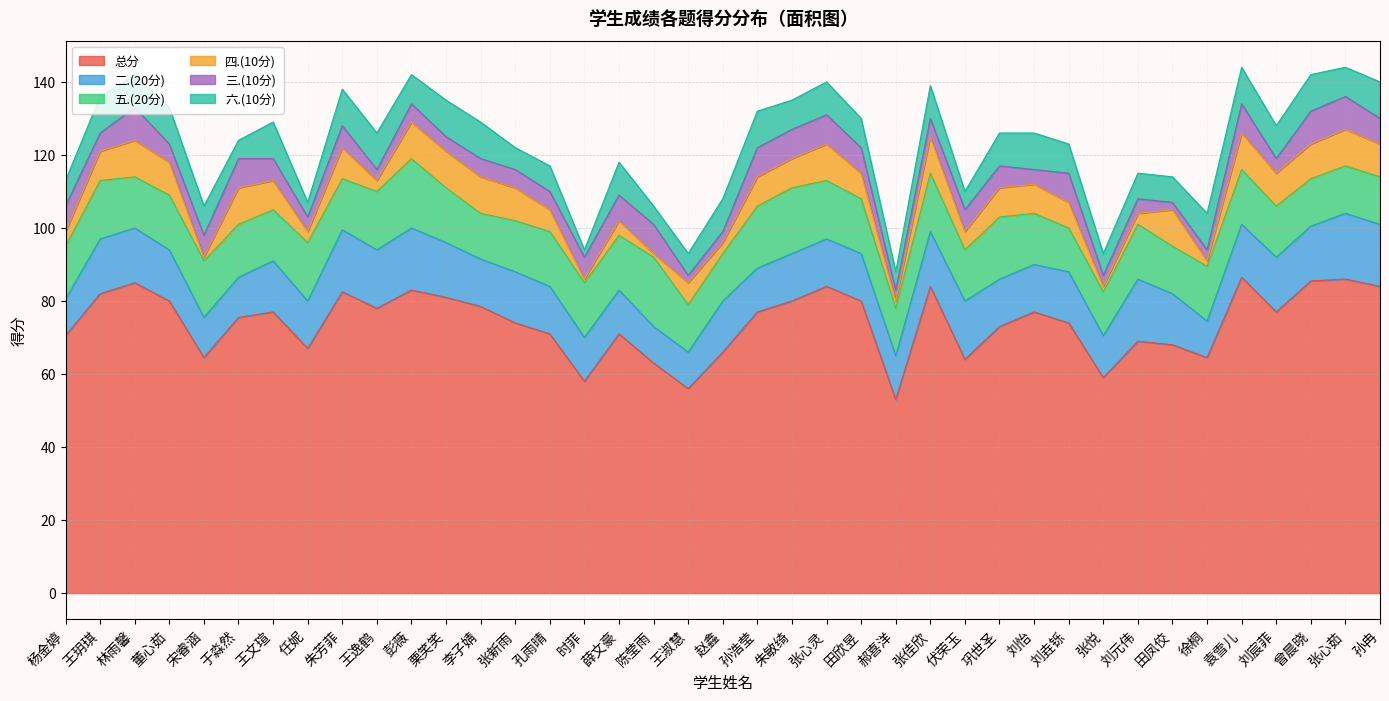

Where is 六.(10分) nearest to the value 6?

张新雨